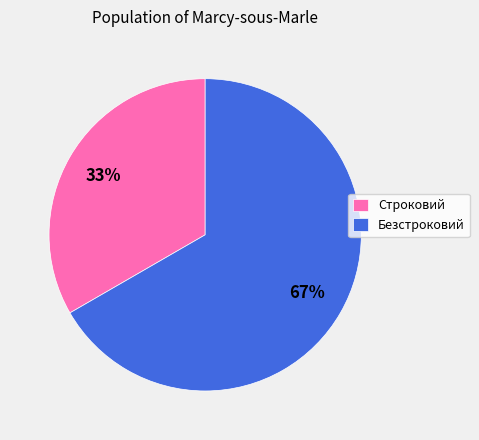

To the nearest percent, what percentage of the pie is Безстроковий?

67%